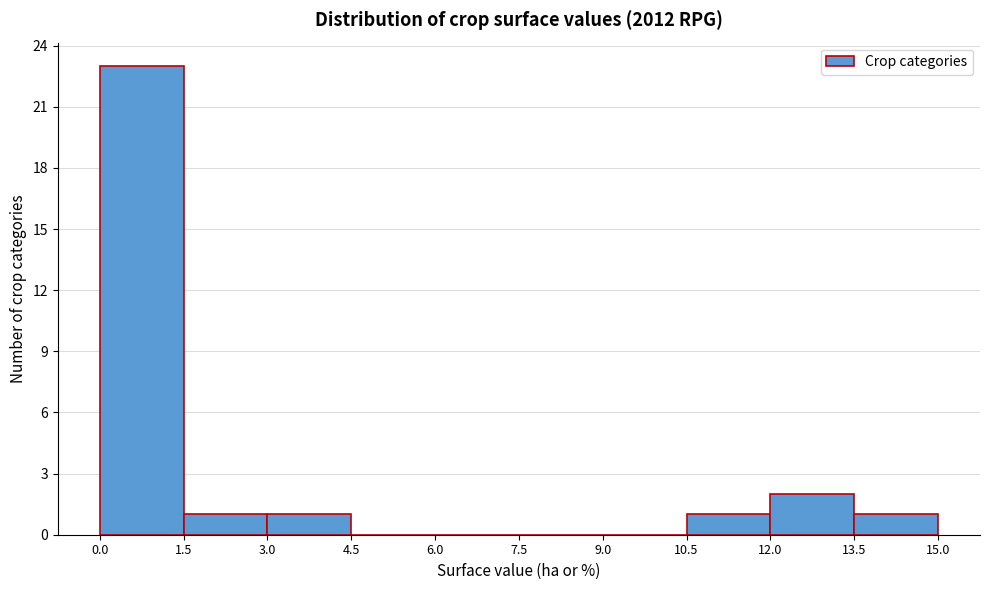

Reading left to right, list every bar in this chart as the range it spans on the x-axis followed by its height. The values are not printed on the chart, so give them approximately, as read against the axis.

0.0 to 1.5: 23
1.5 to 3.0: 1
3.0 to 4.5: 1
4.5 to 6.0: 0
6.0 to 7.5: 0
7.5 to 9.0: 0
9.0 to 10.5: 0
10.5 to 12.0: 1
12.0 to 13.5: 2
13.5 to 15.0: 1